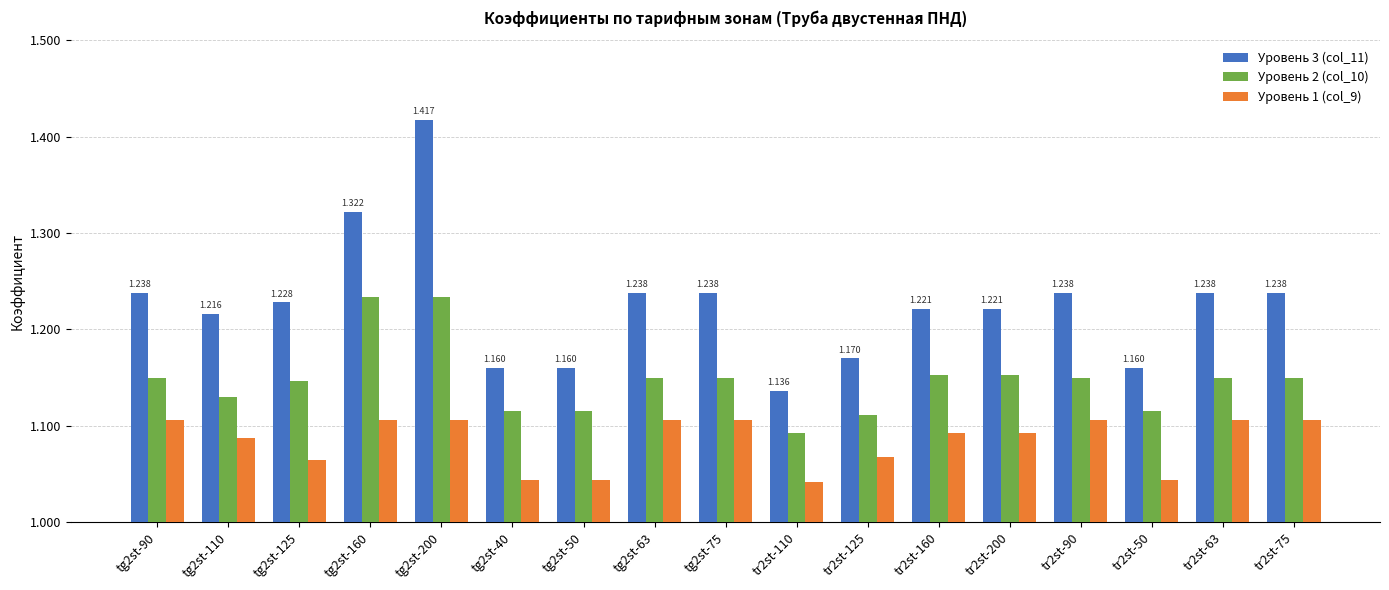

What is the difference between the maximum and second lowest values in the Уровень 3 (col_11) series?

0.3